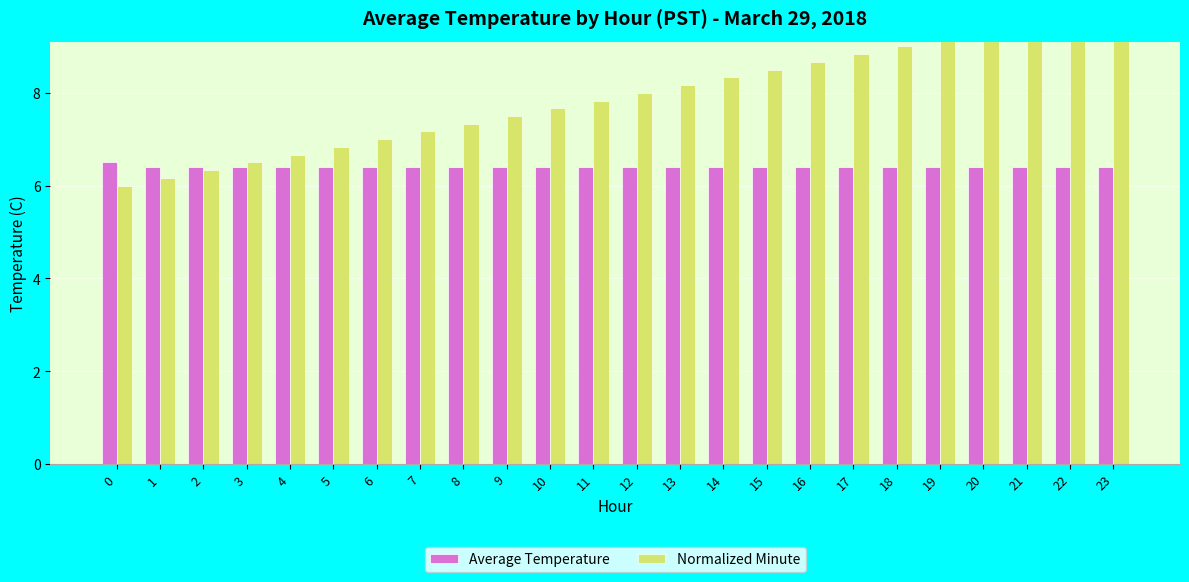

Is the value of Average Temperature at 22 greater than the value of Normalized Minute at 19?

No